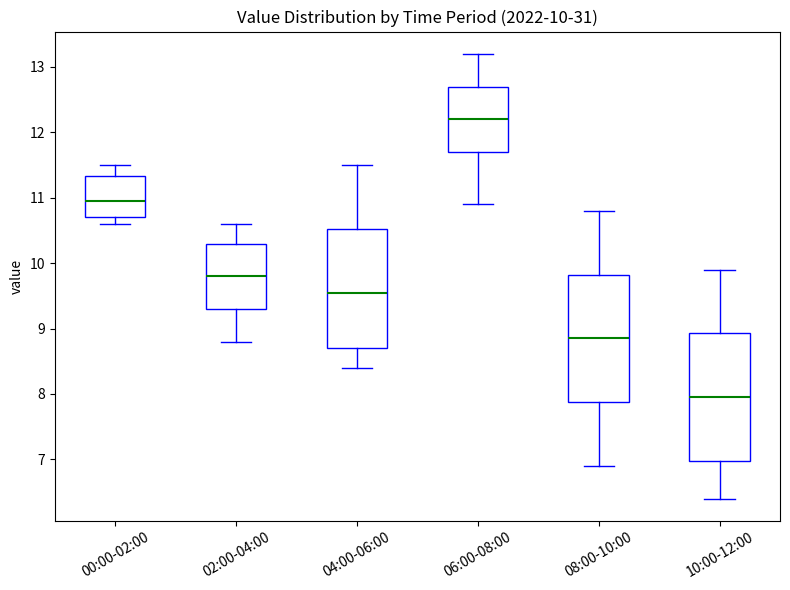

Which box has the lowest median line?

10:00-12:00